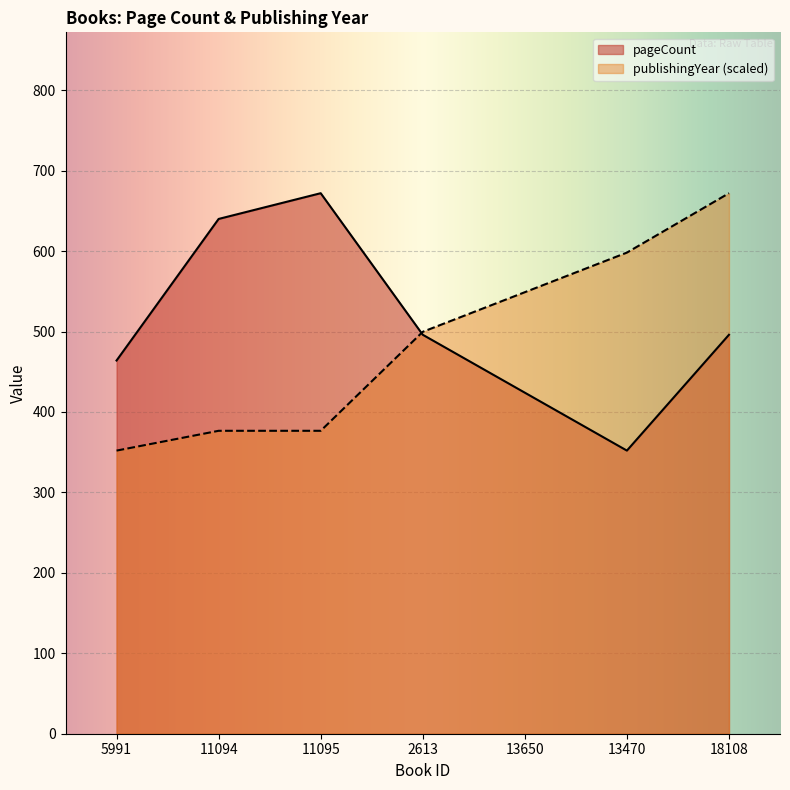

How many data points in pageCount are above 496?

2